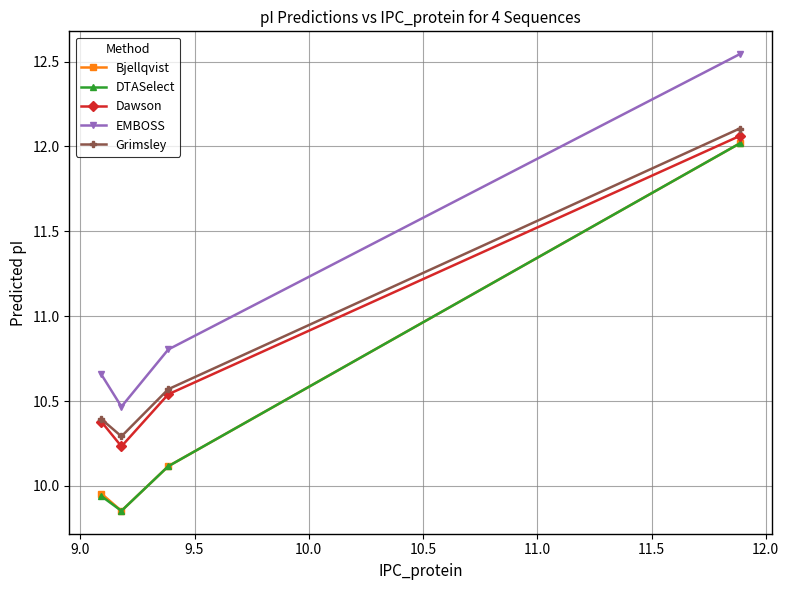

How many EMBOSS values are between 10 and 12?

3